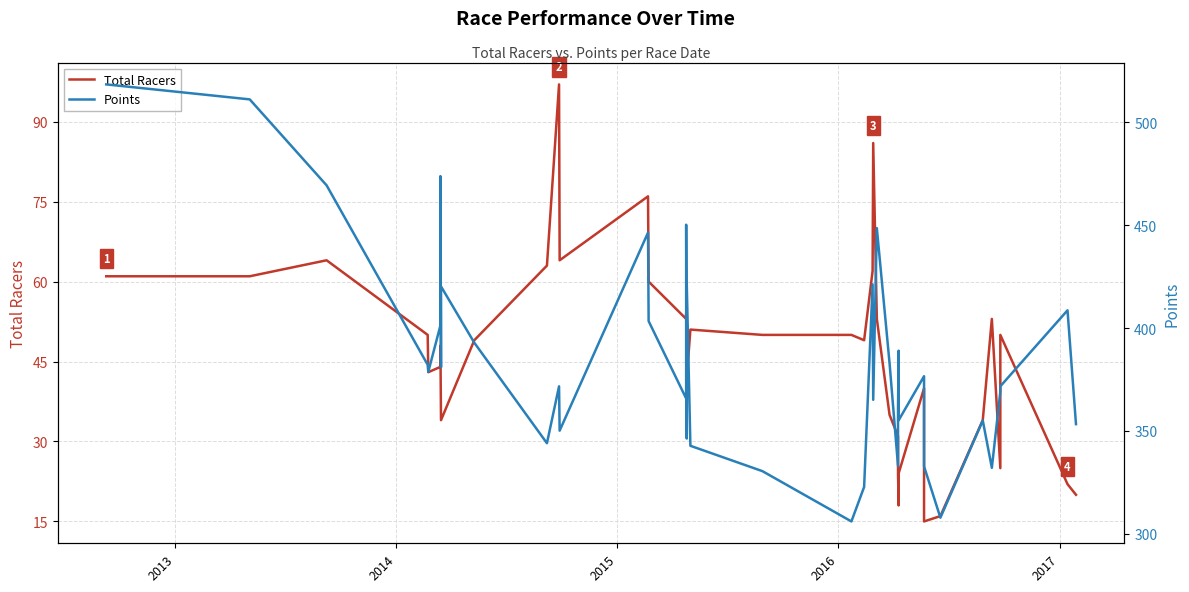

How many data points does each series have?

40